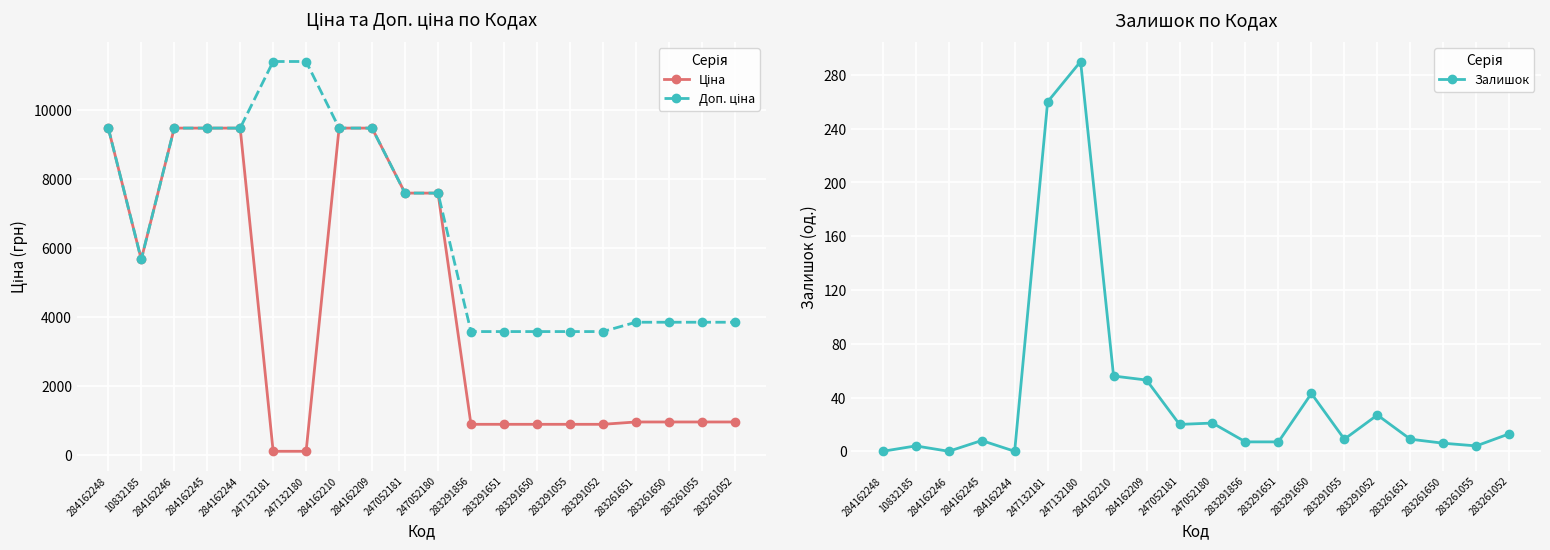

True or false: Доп. ціна and Залишок intersect in this chart.

False